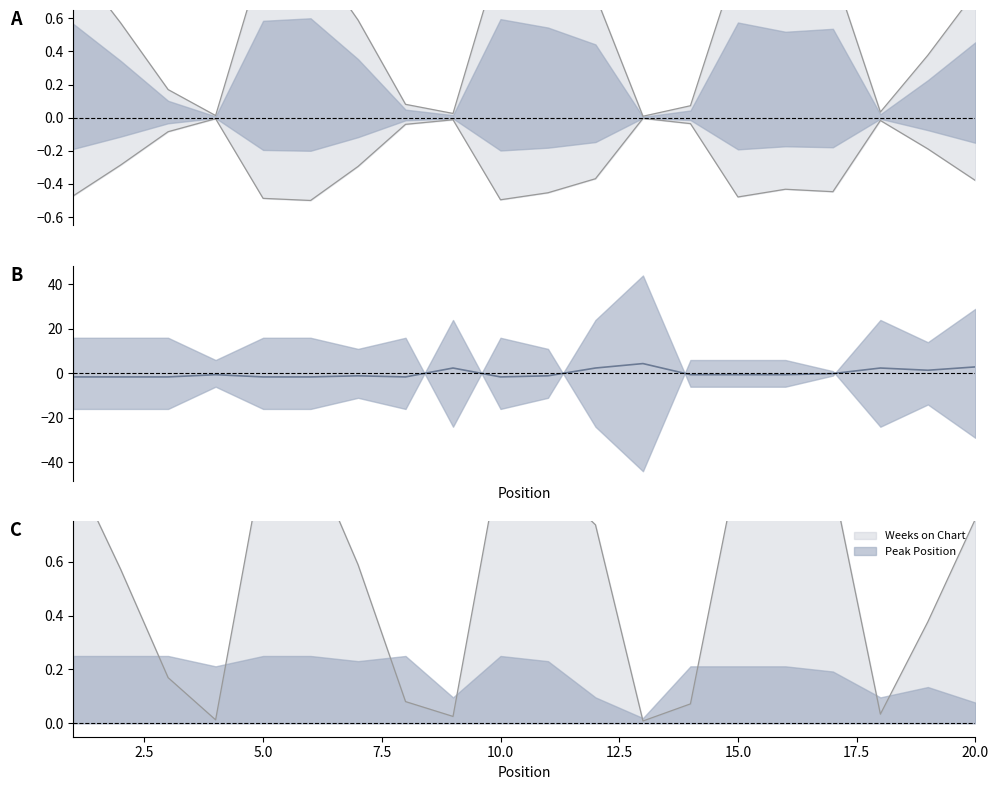

Reading left to right, list all the values displayed in this chart.

Weeks on Chart: 0.9	0.6	0.2	0.0	1.0	1.0	0.6	0.1	0.0	1.0	0.9	0.7	0.0	0.1	1.0	0.9	0.9	0.0	0.4	0.8
Peak Position: -1.6	-1.6	-1.6	-0.6	-1.6	-1.6	-1.1	-1.6	2.4	-1.6	-1.1	2.4	4.4	-0.6	-0.6	-0.6	-0.1	2.4	1.4	2.9